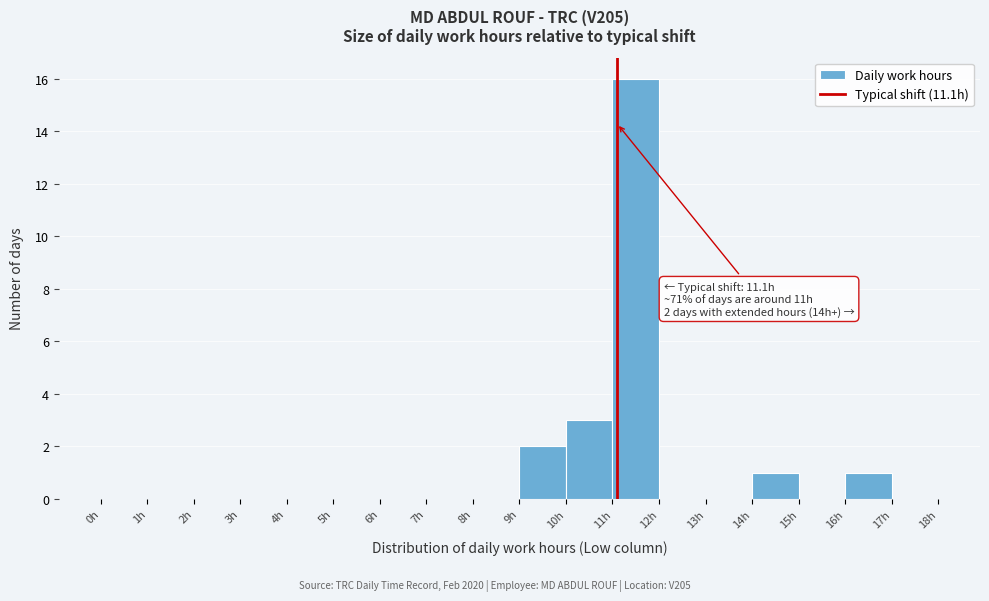

Which range on the x-axis has the tallest bar?

11 to 12